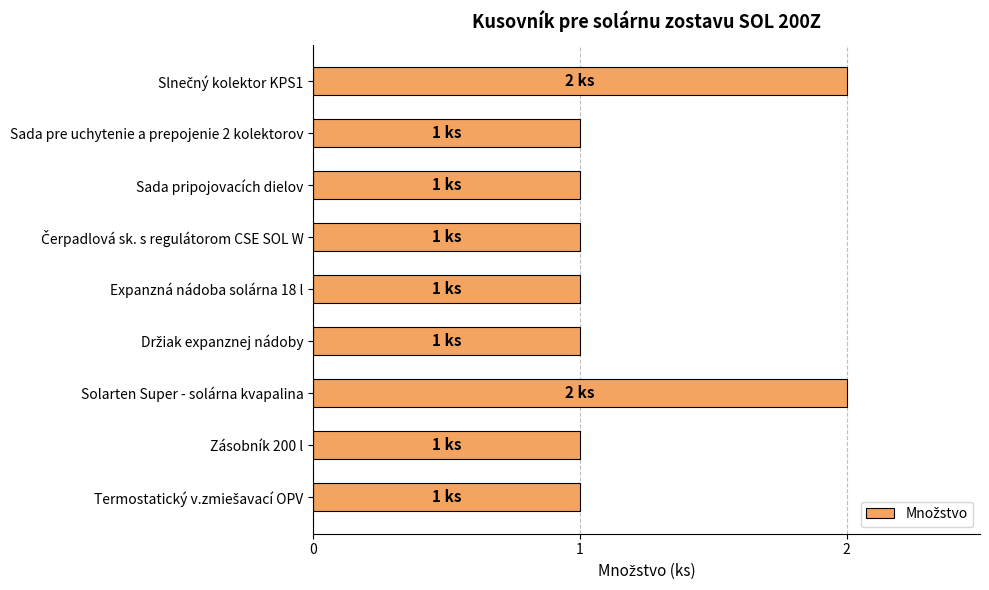

Is it true that the value at Sada pripojovacích dielov is 2?

False